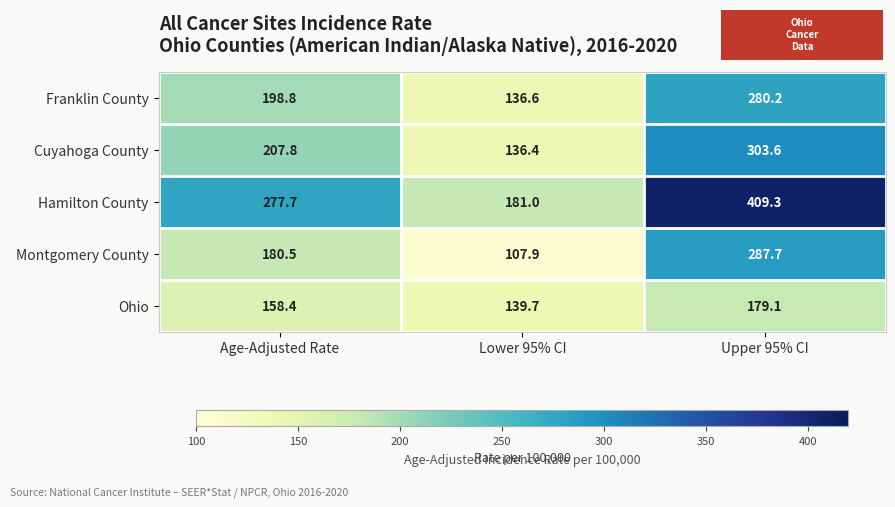

What is the maximum value for Hamilton County?

409.3